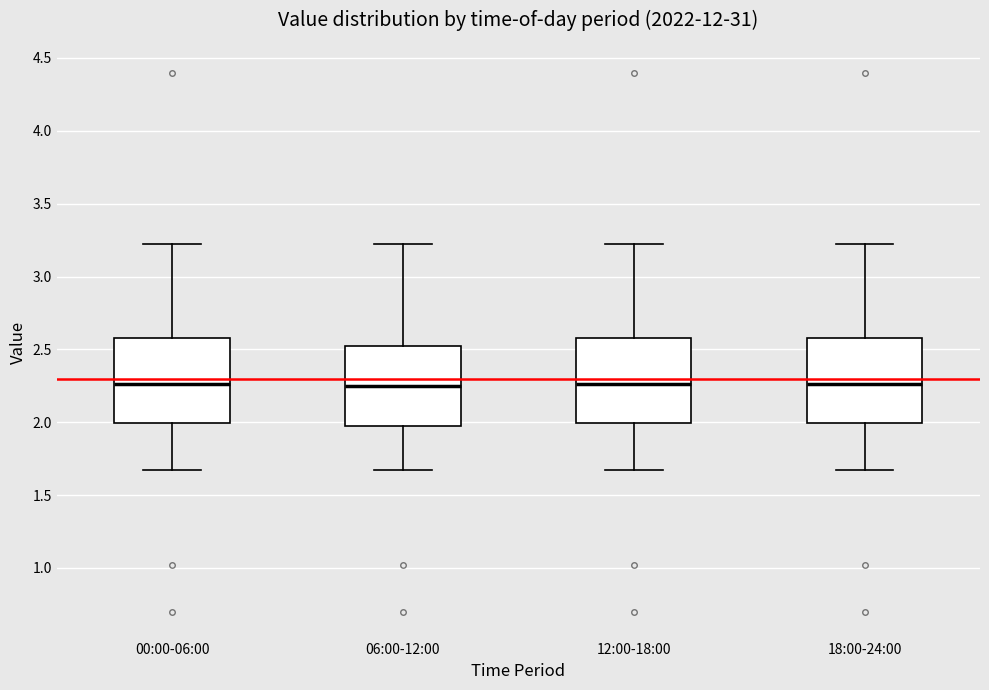

Reading left to right, transcribe this box plot: for each box, give where its median line is, the range the box spans, and where its two whiskers end, as read against the y-axis. The values are not printed on the chart, so give them approximately, as read against the axis.

00:00-06:00: median 2.25, box 2.00 to 2.60, whiskers 1.65 to 3.20
06:00-12:00: median 2.25, box 1.95 to 2.50, whiskers 1.65 to 3.20
12:00-18:00: median 2.25, box 2.00 to 2.60, whiskers 1.65 to 3.20
18:00-24:00: median 2.25, box 2.00 to 2.60, whiskers 1.65 to 3.20